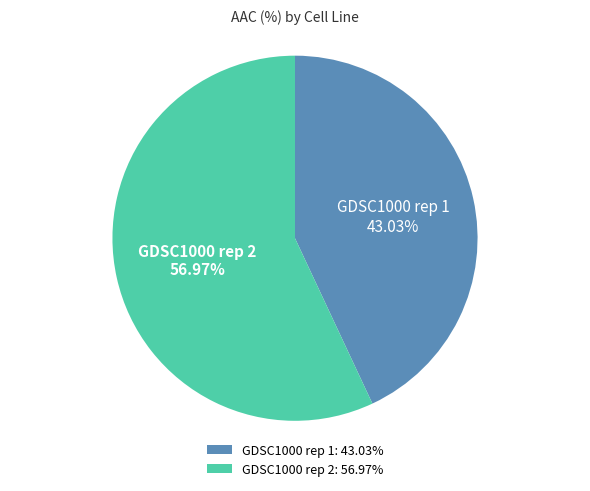

To the nearest percent, what portion does GDSC1000 rep 1 represent?

43%